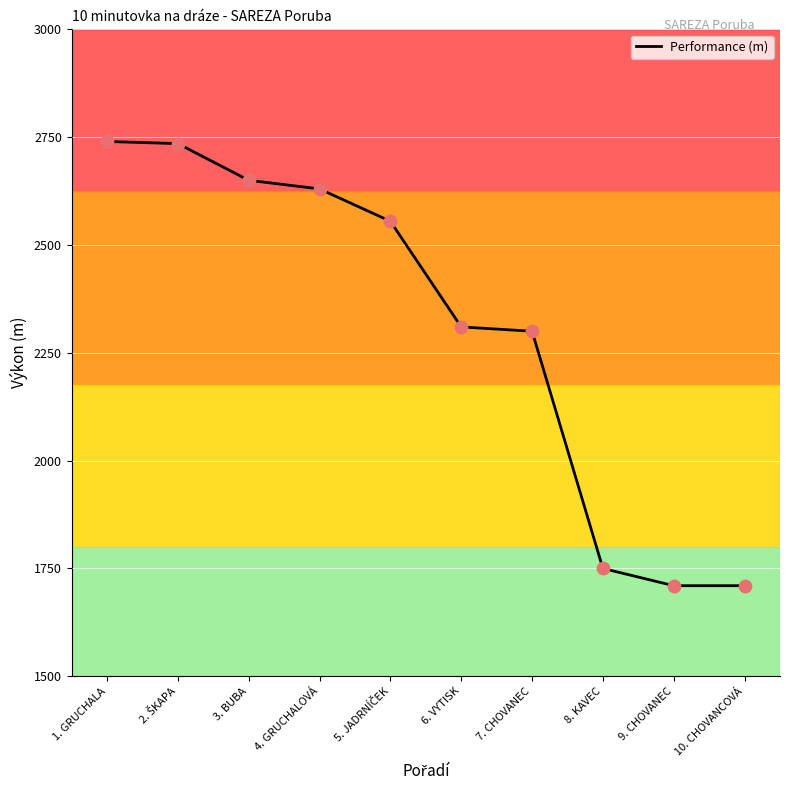

What is the change in value from 1. GRUCHALA to 8. KAVEC?

-990